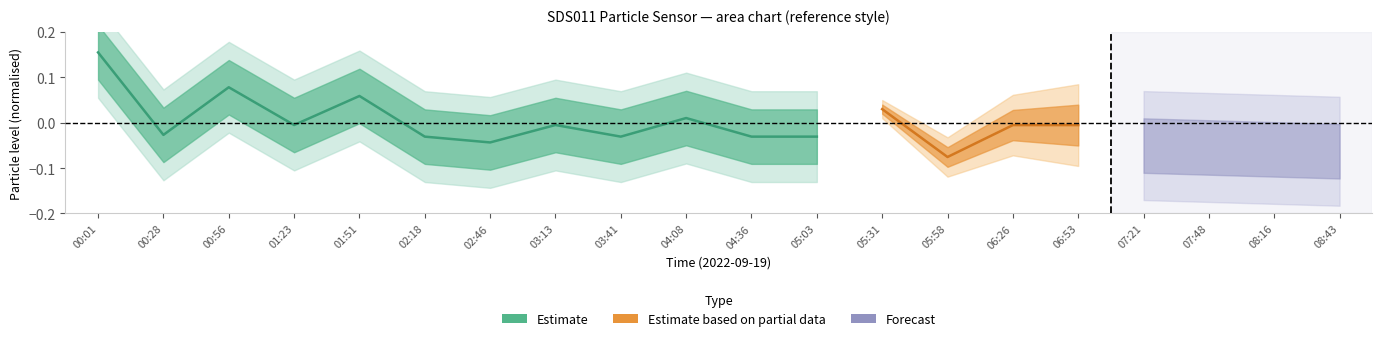

How many values are above zero?

4